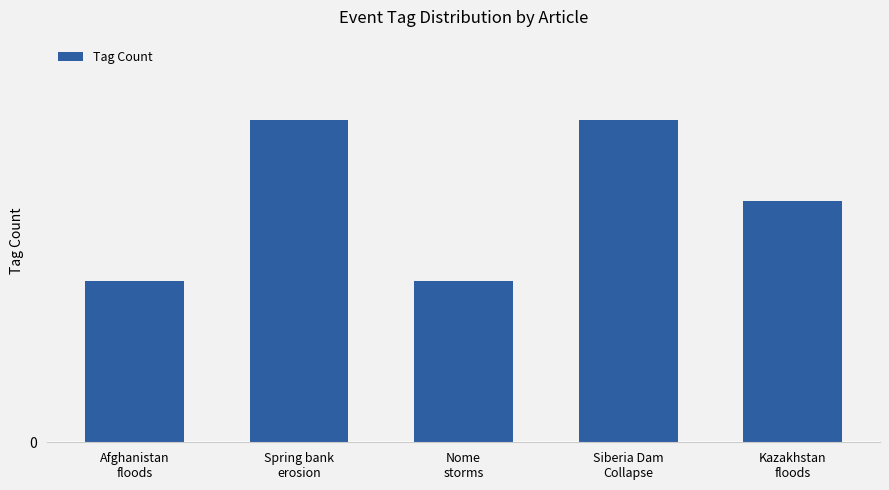

What is the change in value from Siberia Dam
Collapse to Kazakhstan
floods?

-1